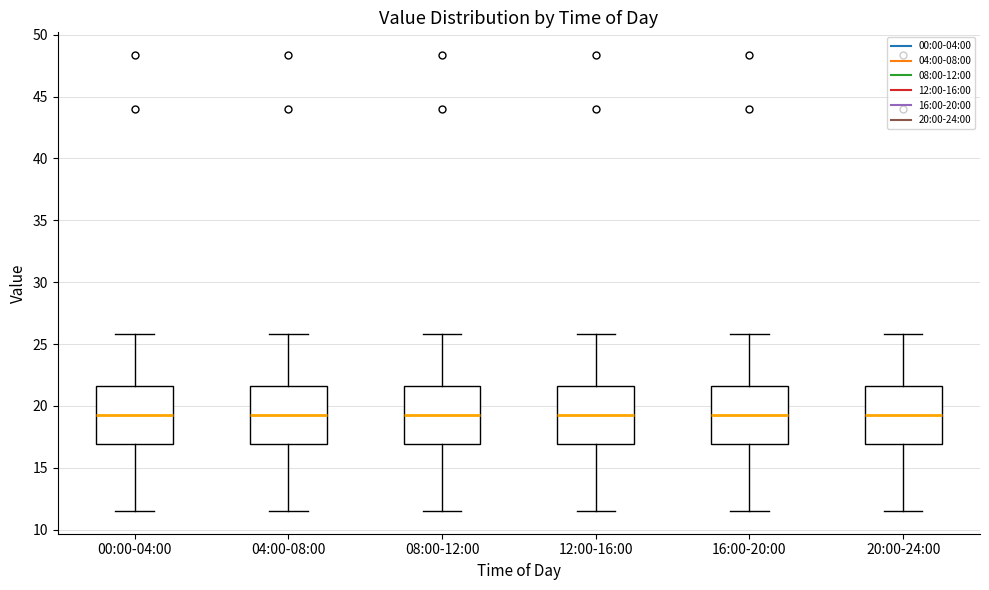

Reading left to right, transcribe this box plot: for each box, give where its median line is, the range the box spans, and where its two whiskers end, as read against the y-axis. The values are not printed on the chart, so give them approximately, as read against the axis.

00:00-04:00: median 19.5, box 17.0 to 21.5, whiskers 11.5 to 26.0
04:00-08:00: median 19.5, box 17.0 to 21.5, whiskers 11.5 to 26.0
08:00-12:00: median 19.5, box 17.0 to 21.5, whiskers 11.5 to 26.0
12:00-16:00: median 19.5, box 17.0 to 21.5, whiskers 11.5 to 26.0
16:00-20:00: median 19.5, box 17.0 to 21.5, whiskers 11.5 to 26.0
20:00-24:00: median 19.5, box 17.0 to 21.5, whiskers 11.5 to 26.0